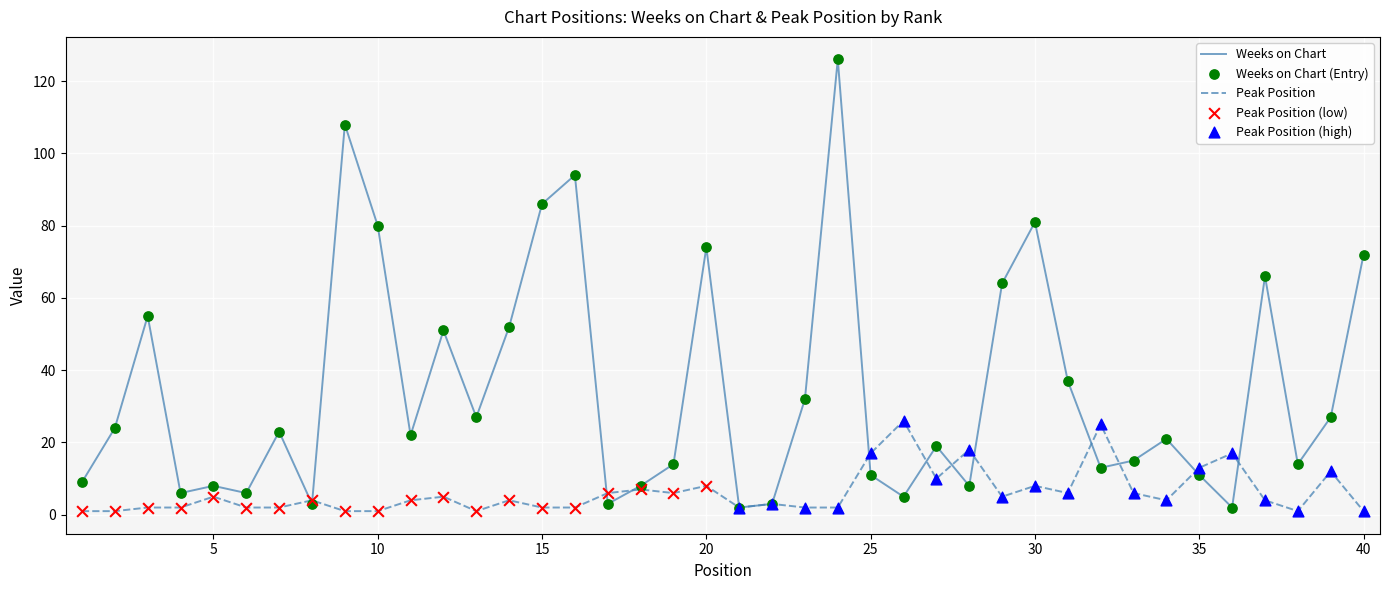

Which series has the largest range (max minus min)?

Weeks on Chart